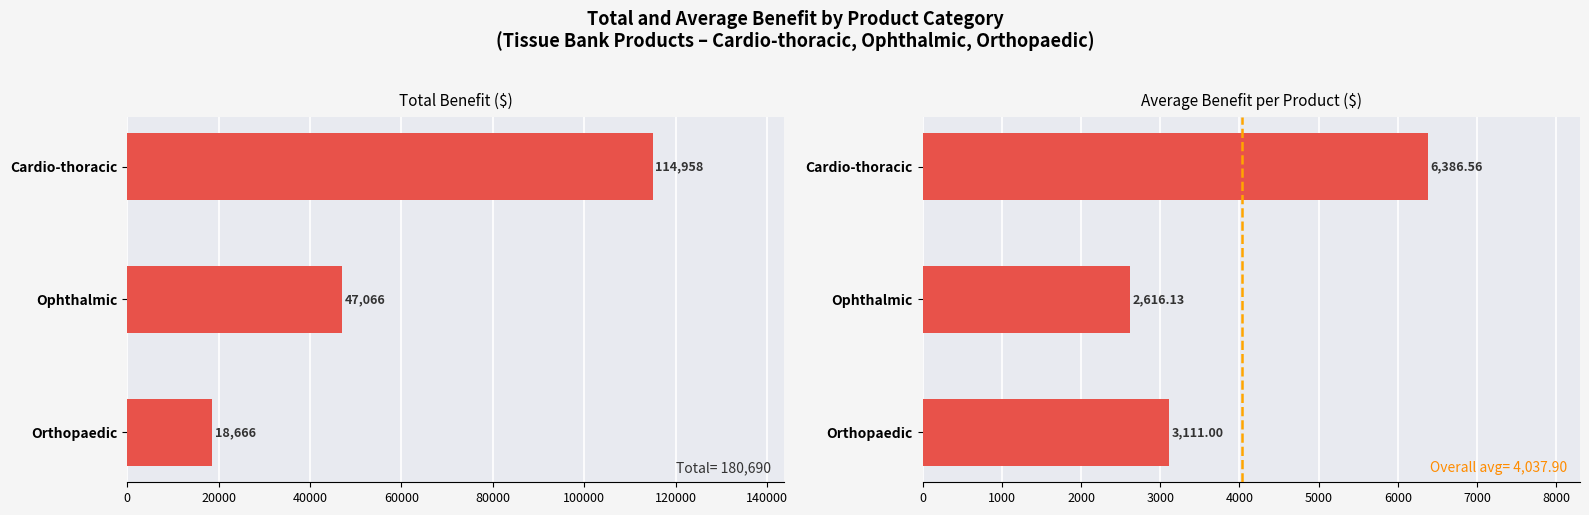

What is the value of the Avg Benefit bar at the 3rd from the left?

3111.0